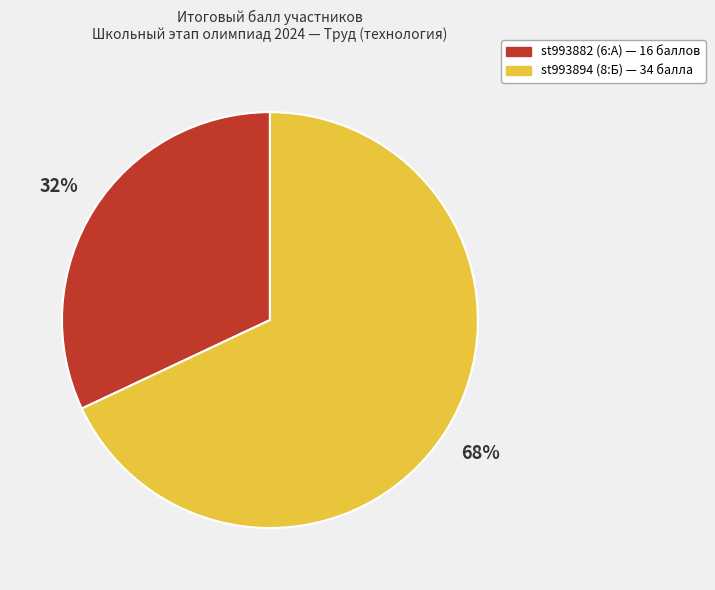

How many slices are in this pie chart?

2